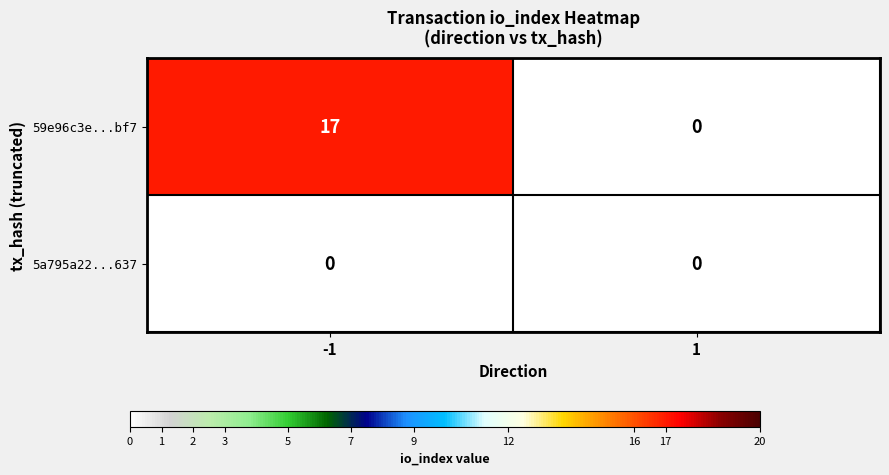

Reading right to left, extract all data points from this chart.

59e96c3e...bf7: 0	17
5a795a22...637: 0	0